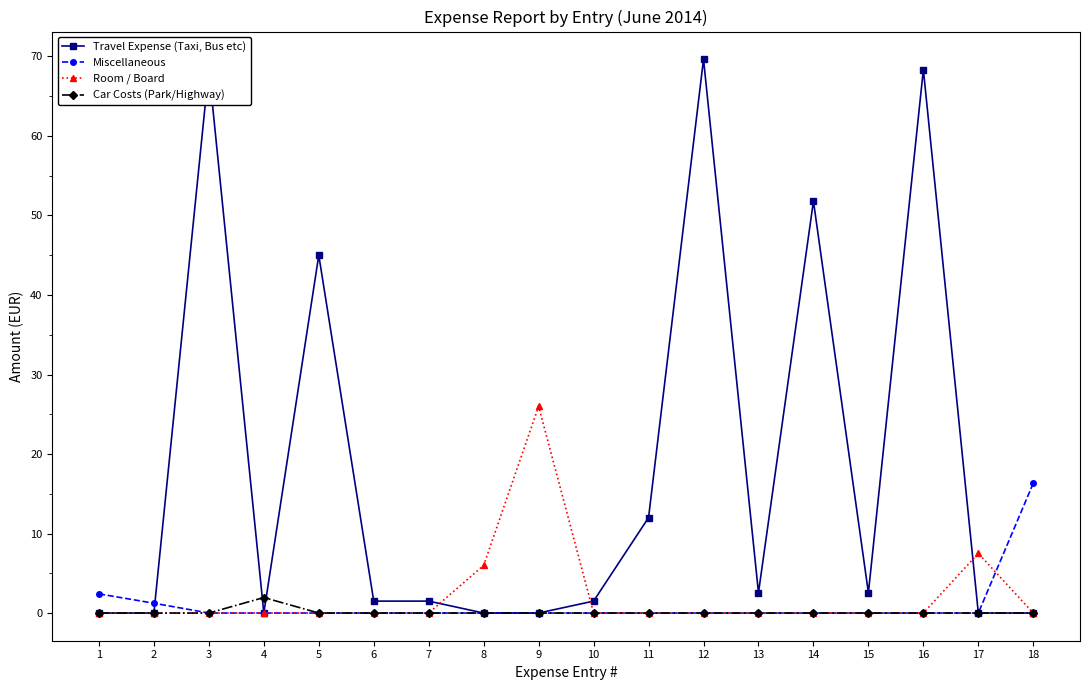

How many series are shown in this chart?

4